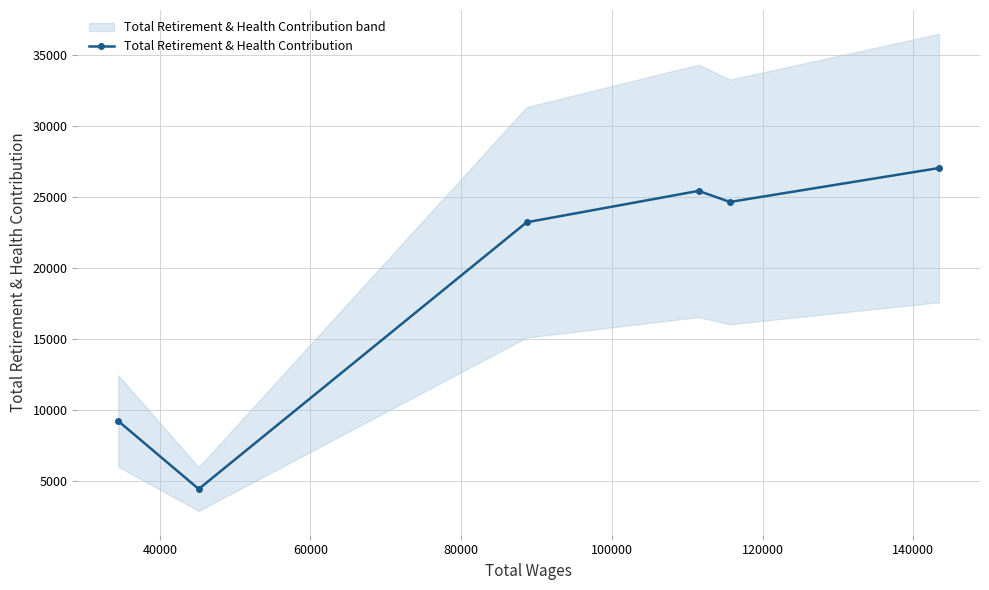

Count the number of categories in the chart.

6